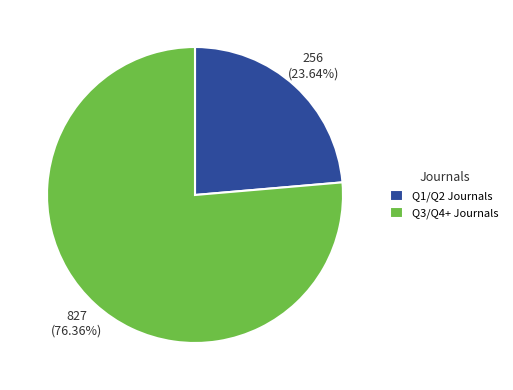

What is the largest slice in the pie chart?

Q3/Q4+ Journals